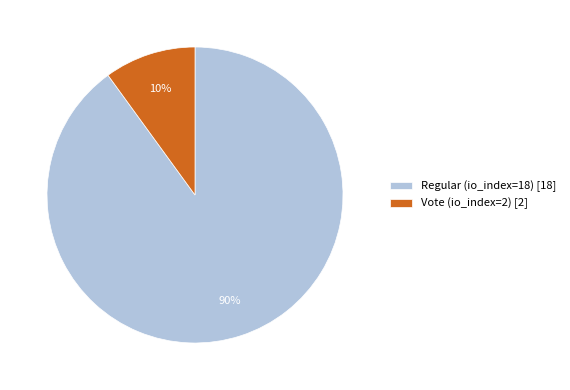

What percentage is the Regular (io_index=18) slice, to the nearest percent?

90%